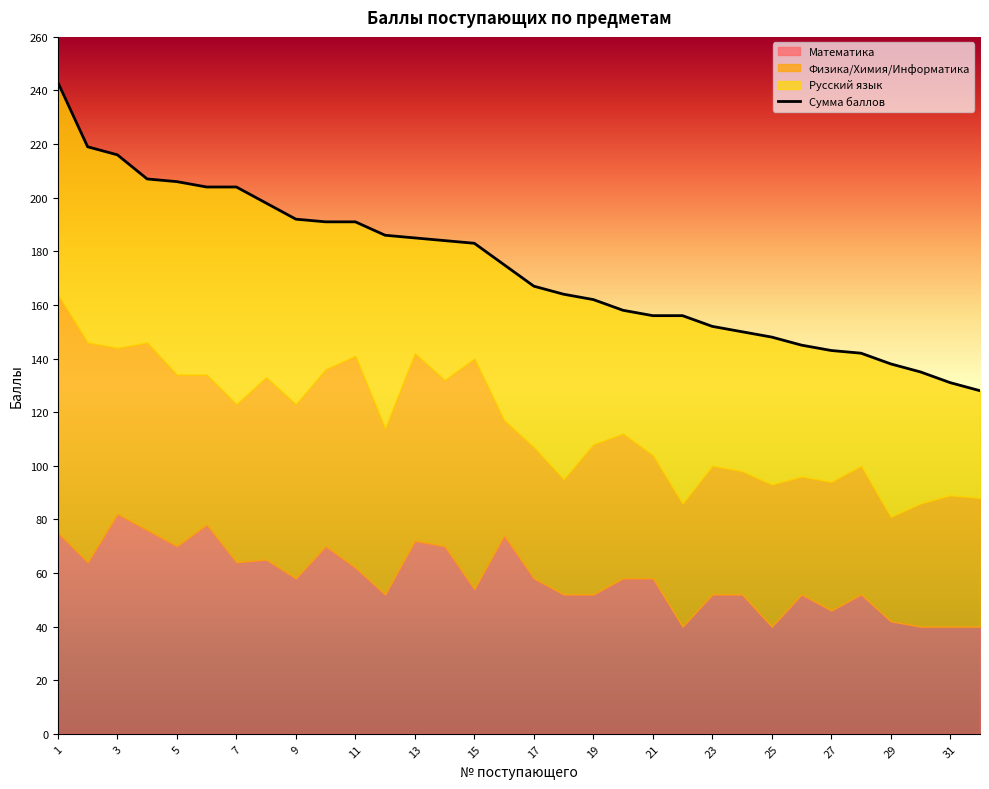

Reading left to right, what are all the values shown in this chart?

Математика: 1=75	2=64	3=82	4=76	5=70	6=78	7=64	8=65	9=58	10=70	11=62	12=52	13=72	14=70	15=54	16=74	17=58	18=52	19=52	20=58	21=58	22=40	23=52	24=52	25=40	26=52	27=46	28=52	29=42	30=40	31=40	32=40
Физика/Химия/Информатика: 1=89	2=82	3=62	4=70	5=64	6=56	7=59	8=68	9=65	10=66	11=79	12=62	13=70	14=62	15=86	16=43	17=49	18=43	19=56	20=54	21=46	22=46	23=48	24=46	25=53	26=44	27=48	28=48	29=39	30=46	31=49	32=48
Русский язык: 1=79	2=73	3=72	4=61	5=72	6=70	7=81	8=65	9=69	10=55	11=50	12=72	13=43	14=52	15=43	16=58	17=60	18=69	19=54	20=46	21=52	22=70	23=52	24=52	25=55	26=49	27=49	28=42	29=57	30=49	31=42	32=40
Сумма баллов: 1=243	2=219	3=216	4=207	5=206	6=204	7=204	8=198	9=192	10=191	11=191	12=186	13=185	14=184	15=183	16=175	17=167	18=164	19=162	20=158	21=156	22=156	23=152	24=150	25=148	26=145	27=143	28=142	29=138	30=135	31=131	32=128